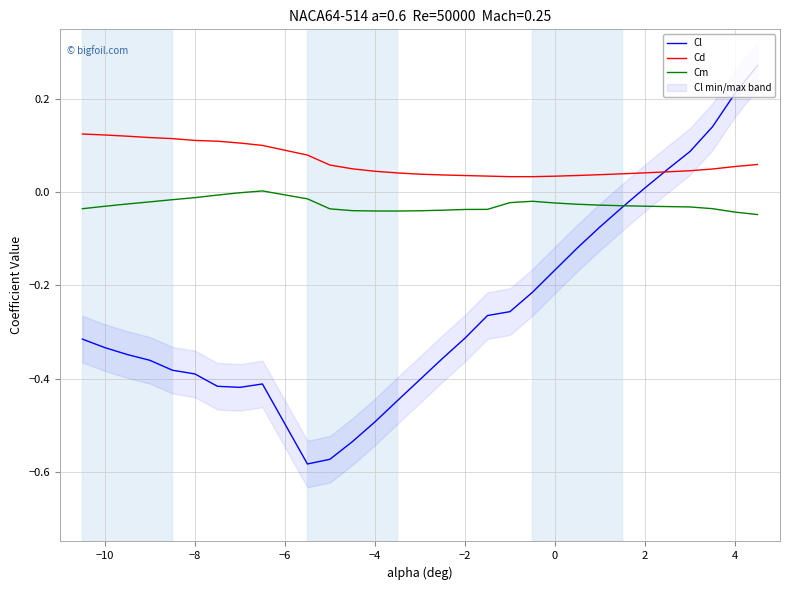

After their last crossing, which series has the higher values: Cd or Cl?

Cl